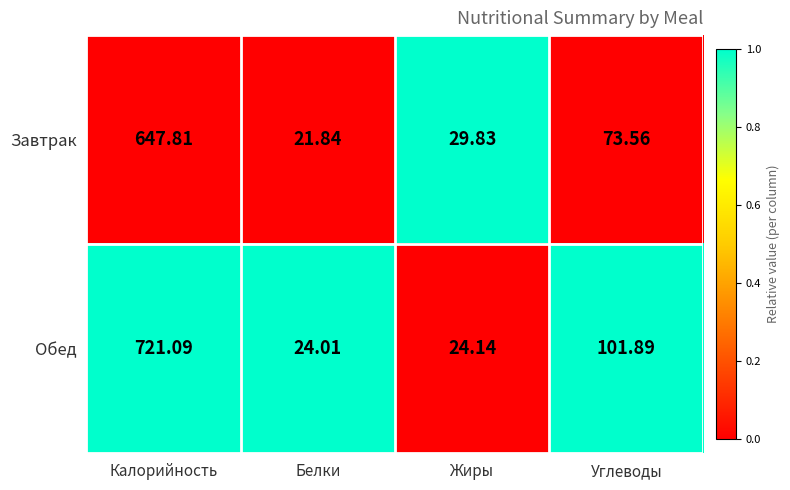

Rank the series at Белки from lowest to highest value.

Завтрак, Обед